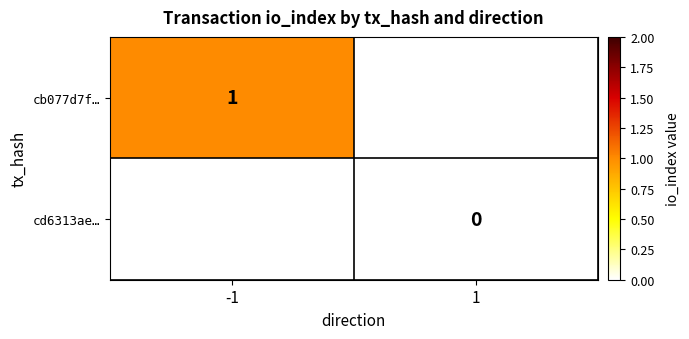

The cb077d7f… series shows 0 at -1. True or false?

False